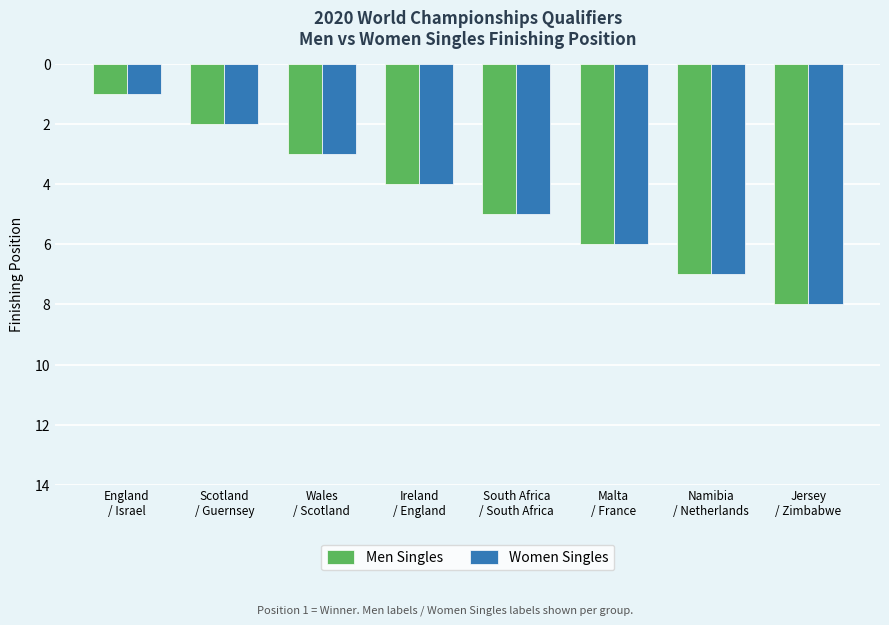

Reading right to left, transcribe all the data shown in this chart.

Men Singles: 8	7	6	5	4	3	2	1
Women Singles: 8	7	6	5	4	3	2	1